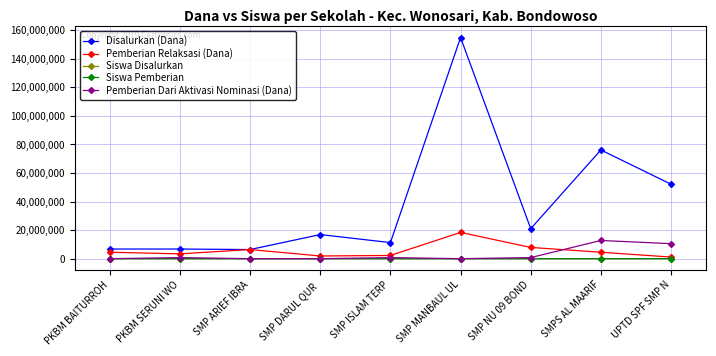

Is it true that Disalurkan (Dana) equals 20186789 at SMP ISLAM TERP?

False